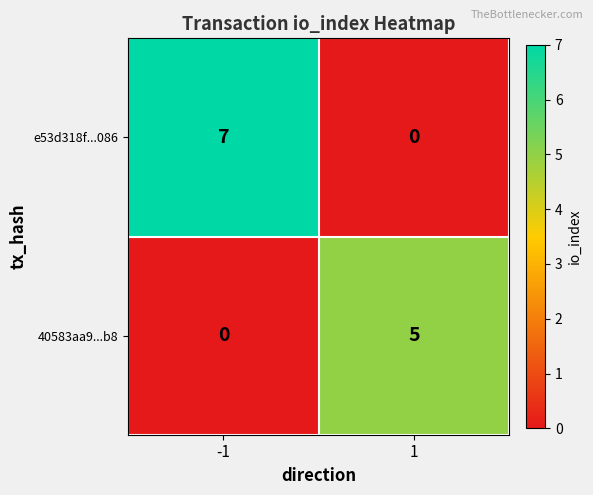

Between -1 and 1, which series saw the biggest shift?

e53d318f...086